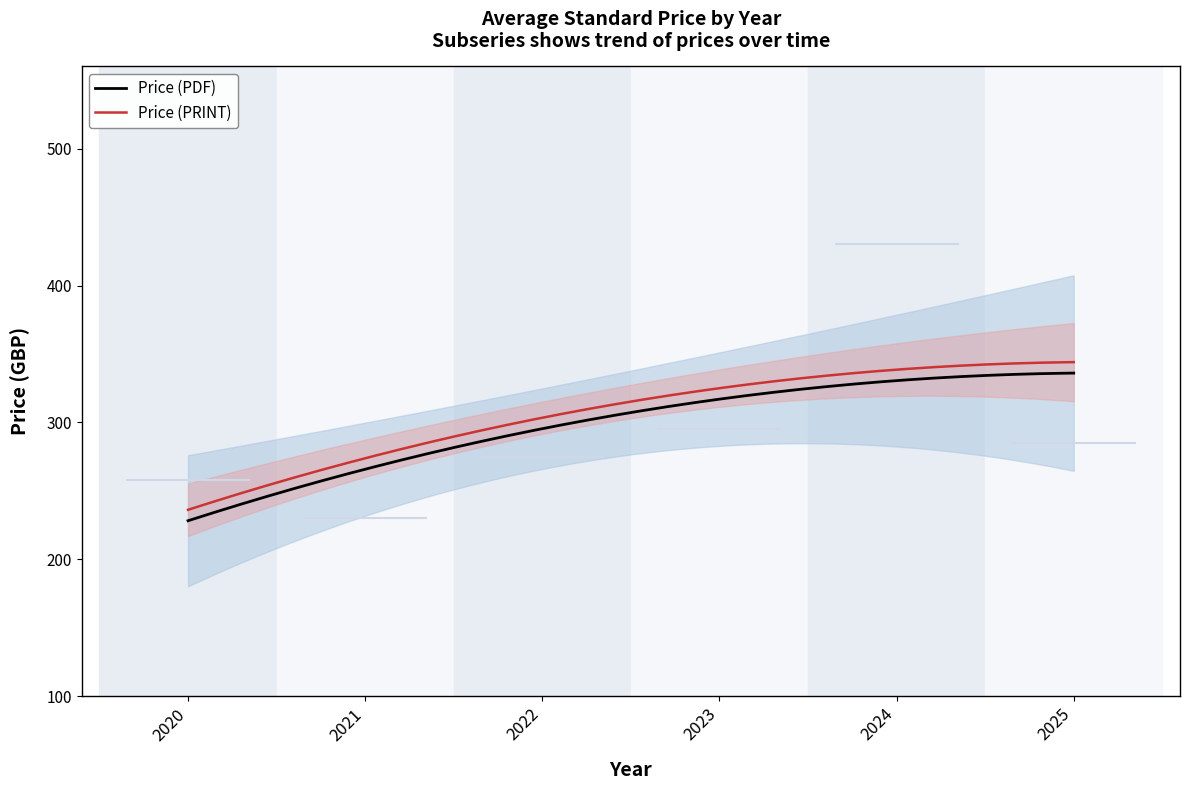

What is the highest value of the Price (PDF) series?

336.0